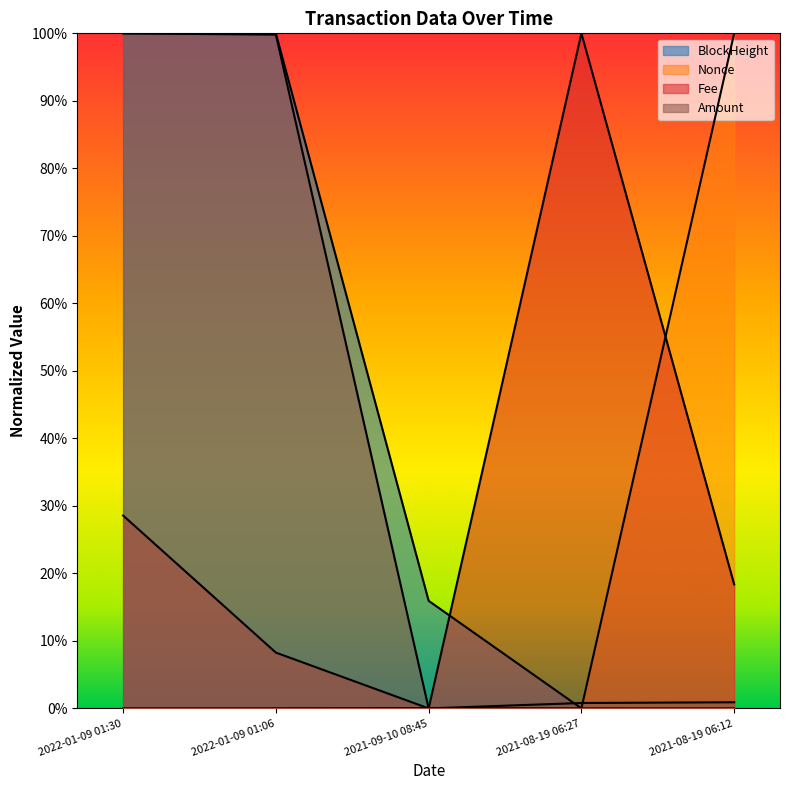

What is the value of the BlockHeight point at the 2nd from the left?

1.0